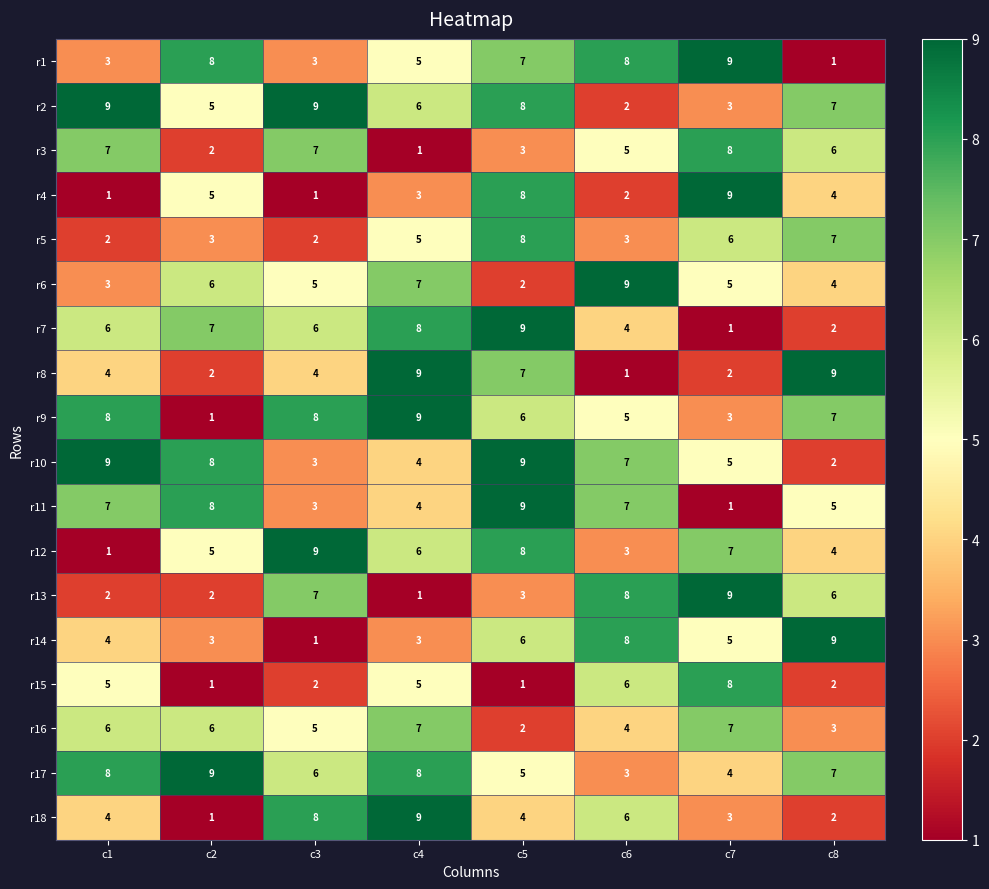

What is the total value across all series at c6?

91